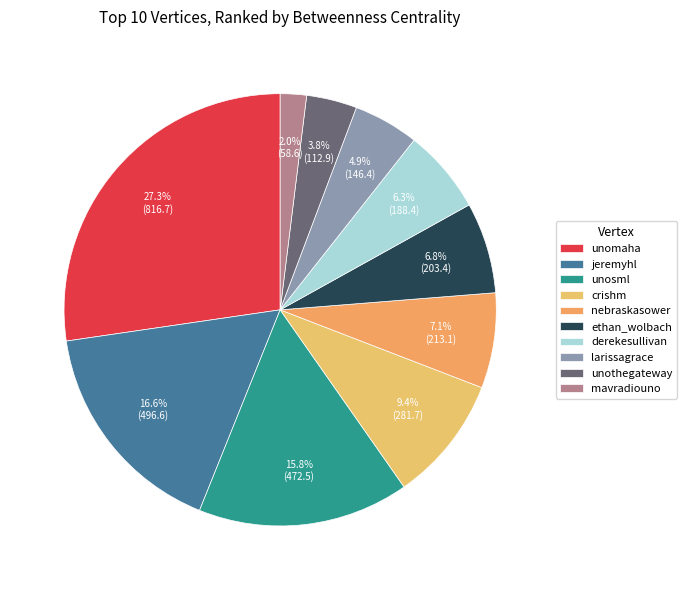

Which slice is the largest?

unomaha